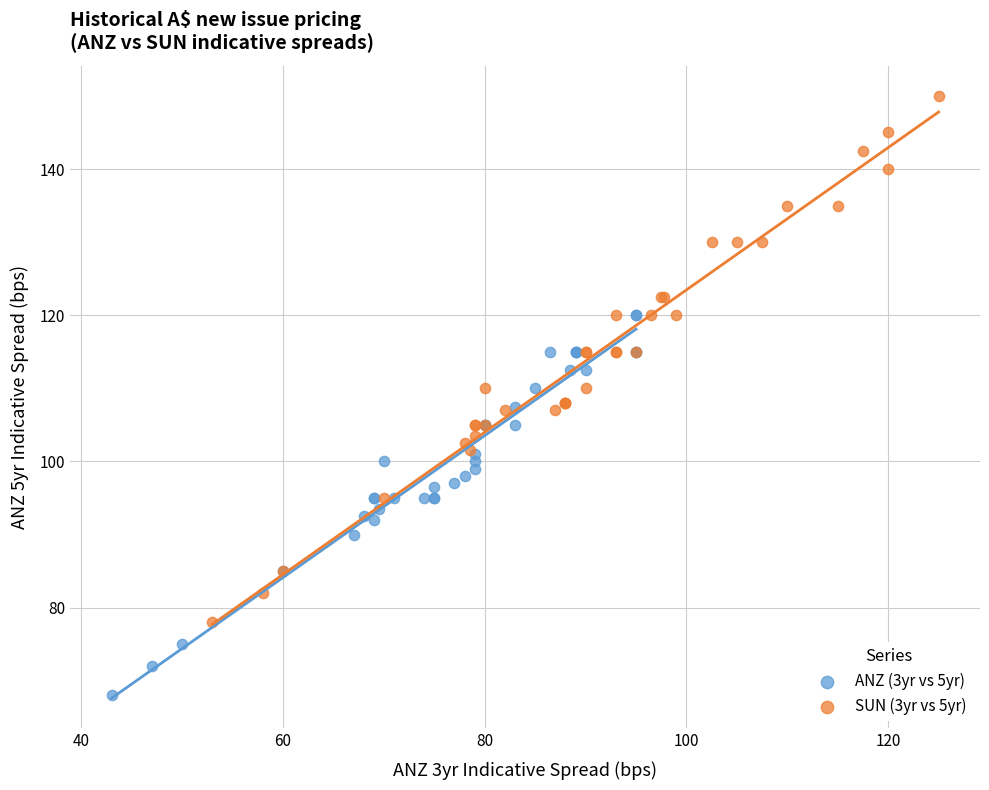

Which series reaches the maximum Y coordinate?

SUN (3yr vs 5yr)